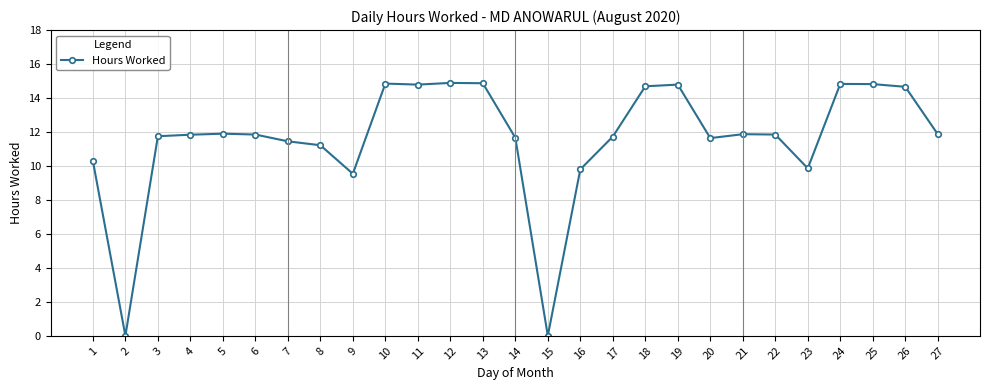

What is the average value?

11.6